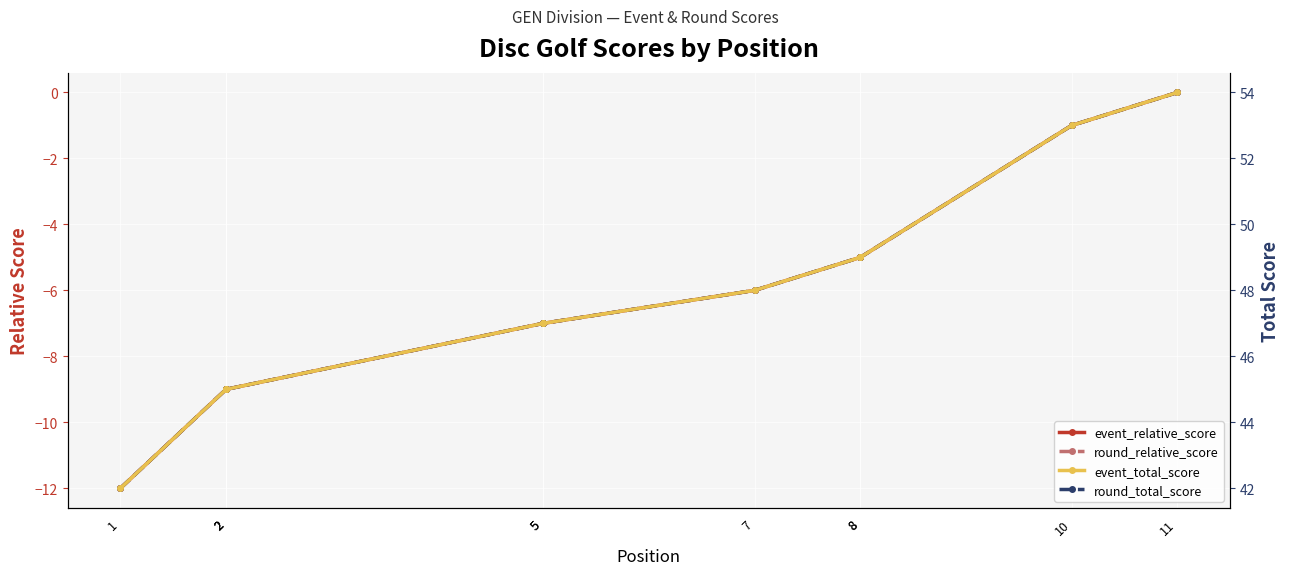

Between 2 and 10, which is larger?

10